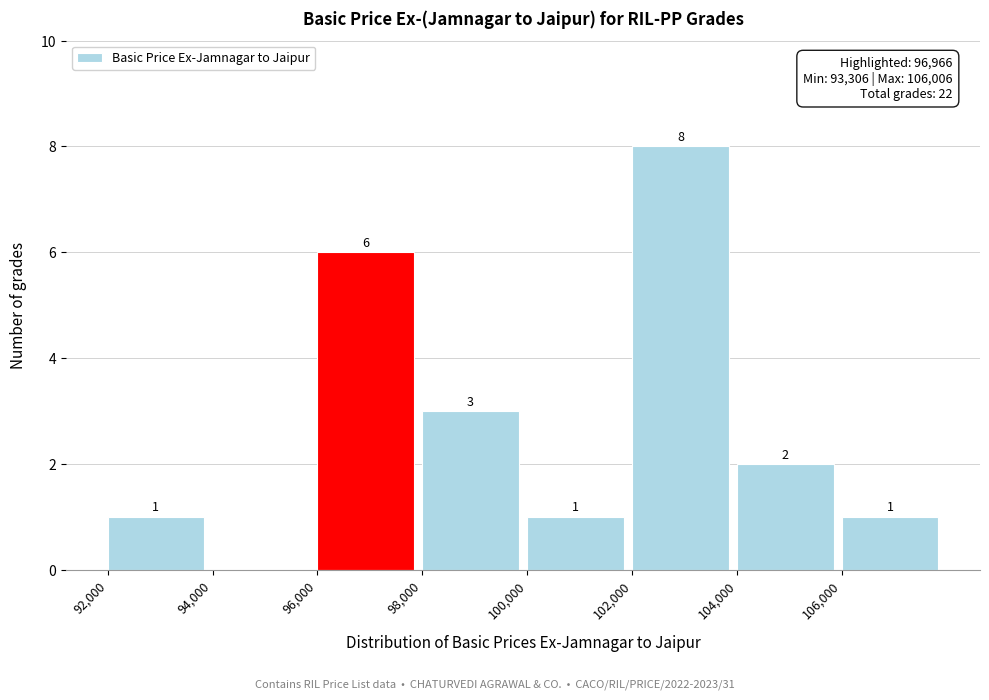

Which range on the x-axis has the tallest bar?

102000 to 104000